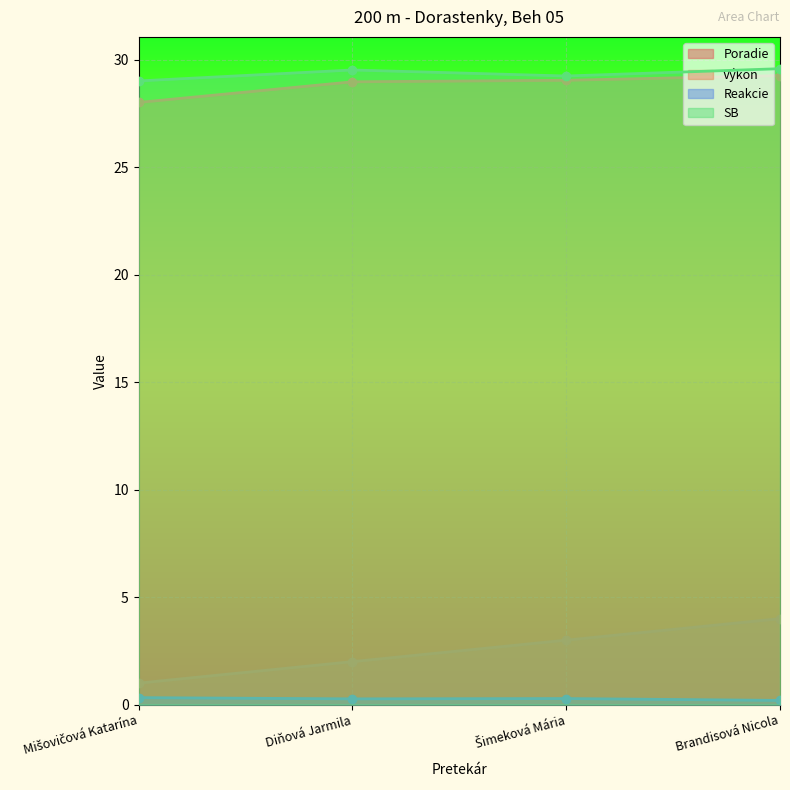

True or false: Výkon has more than 0 interior local peaks.

False